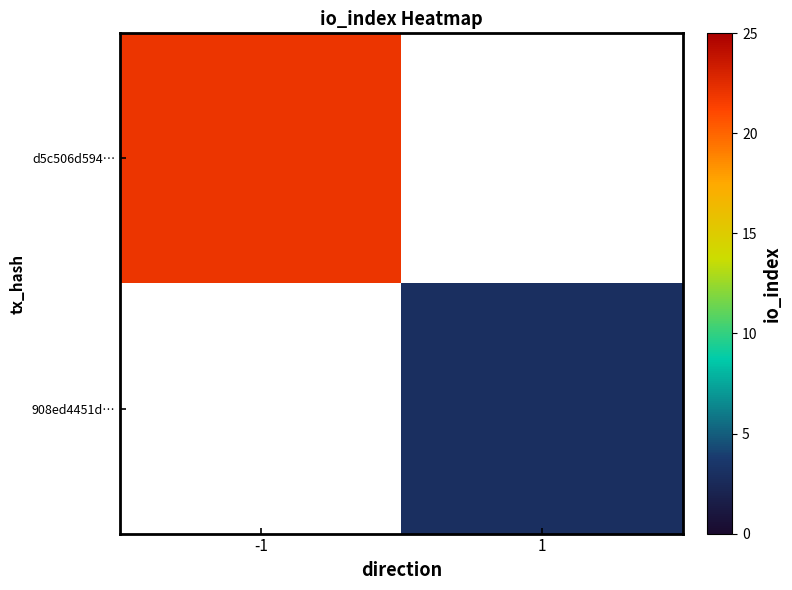

List the series in order of their peak value, highest first.

d5c506d594…, 908ed4451d…